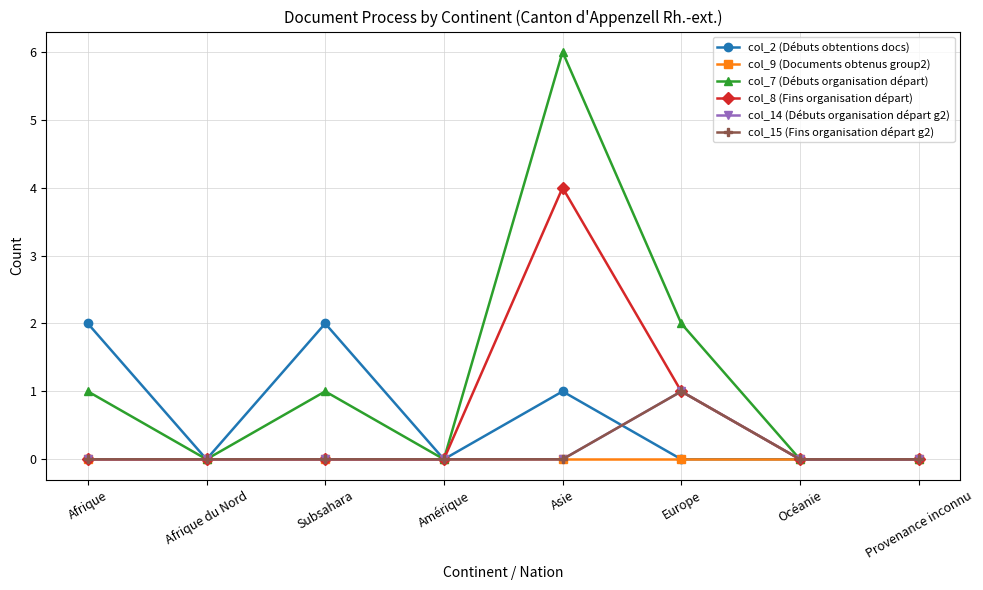

True or false: col_8 (Fins organisation départ) and col_9 (Documents obtenus group2) cross at least once.

False